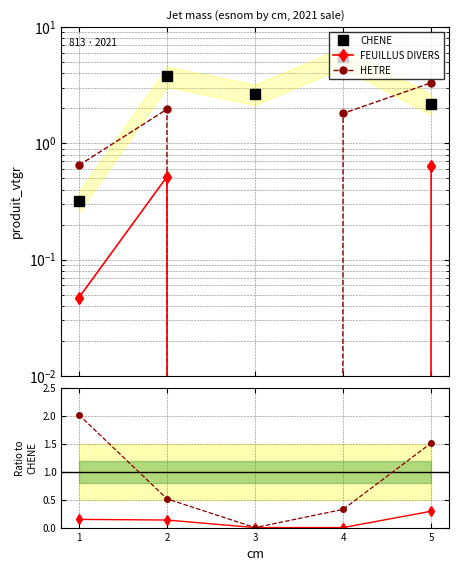

Which has a higher value, 1 or 5?

5